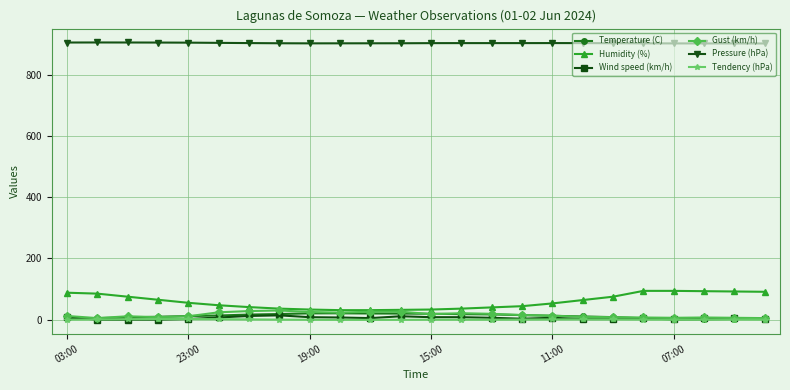

What is the greatest value displayed?

905.9